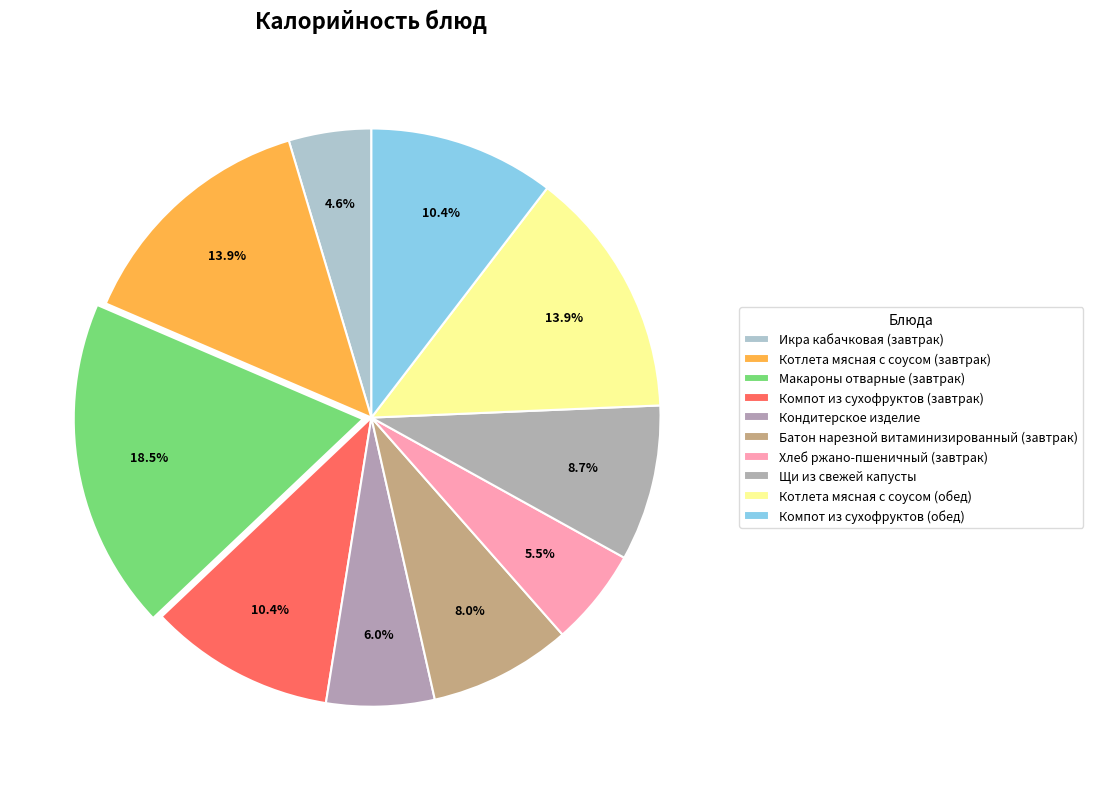

Is it true that Кондитерское изделие is 6% of the pie?

True